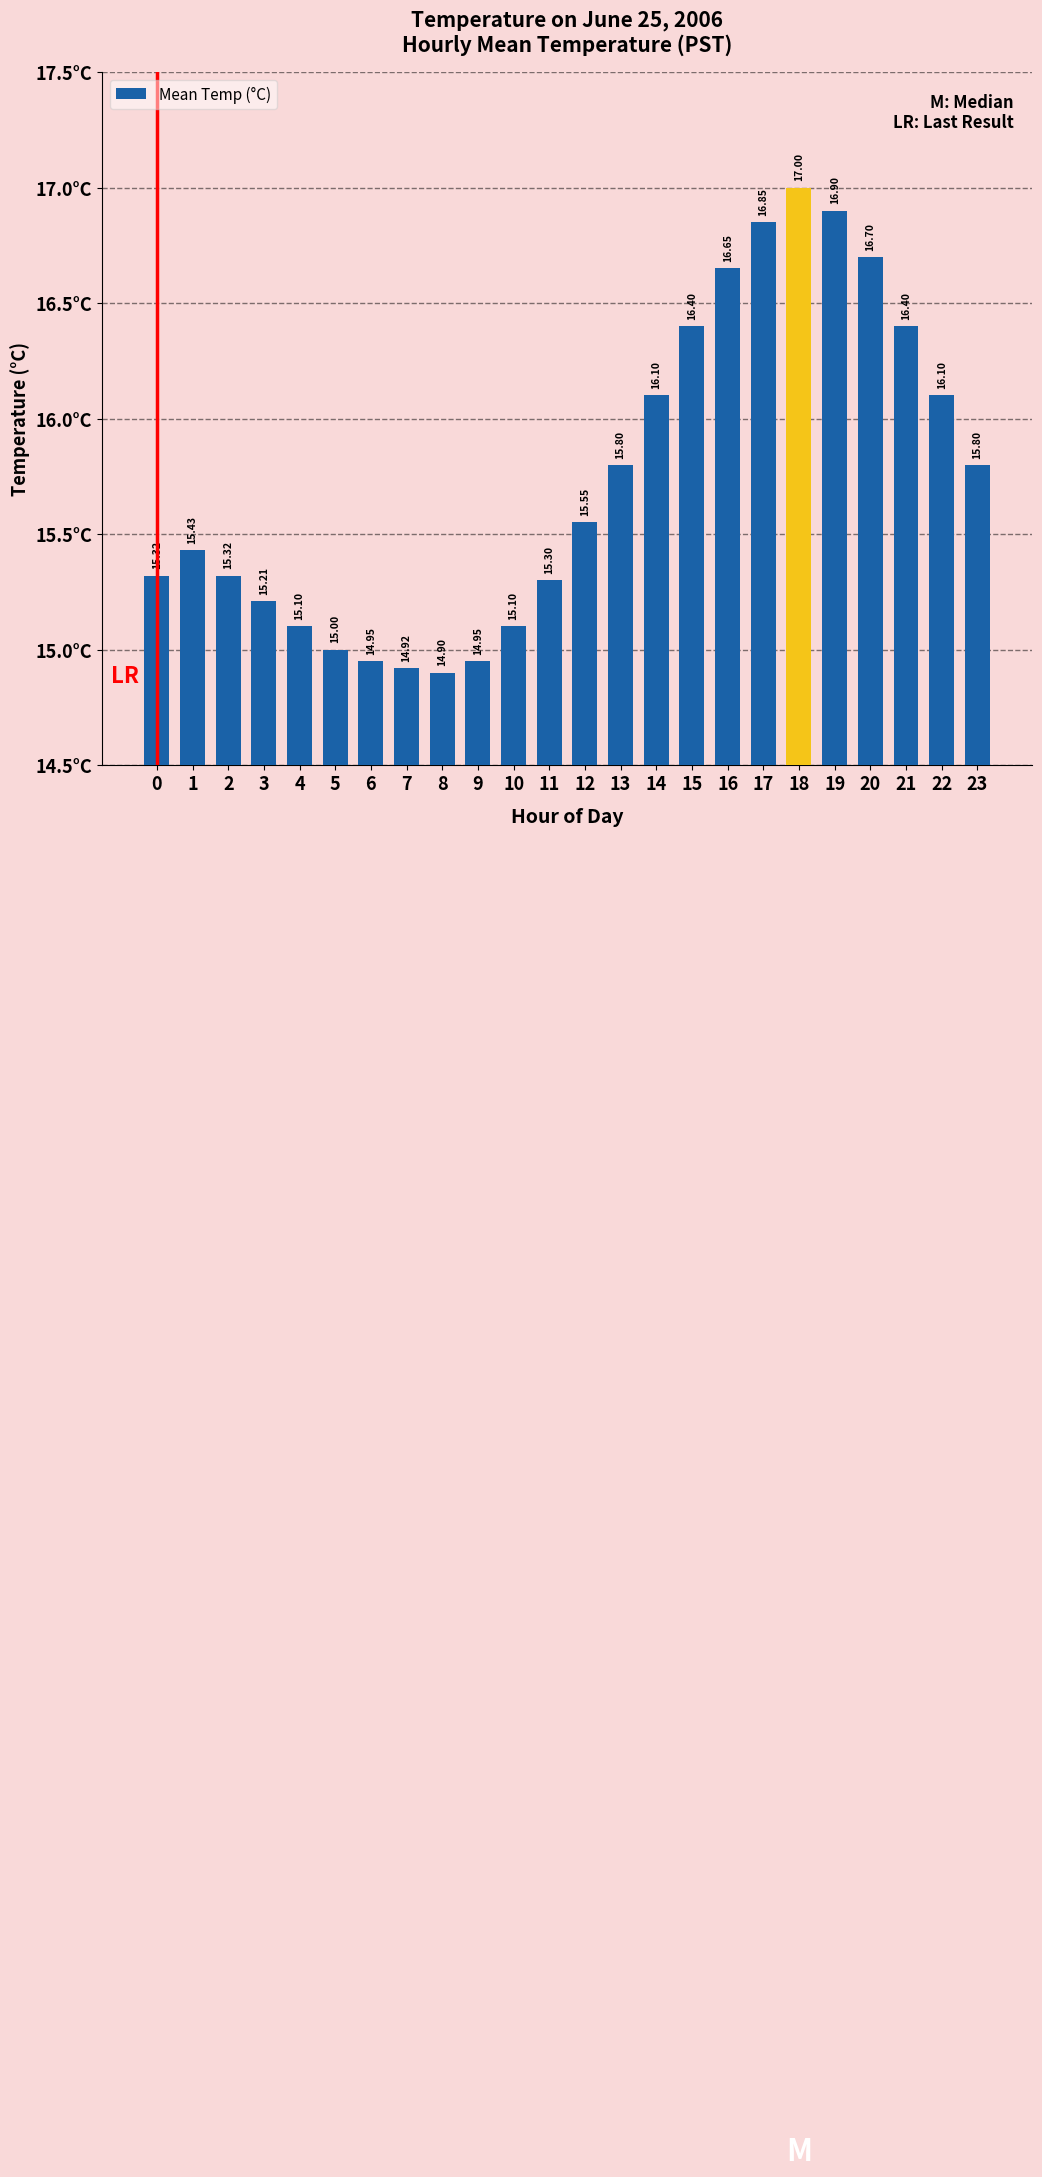

The value at 5 is 24.0. True or false?

False